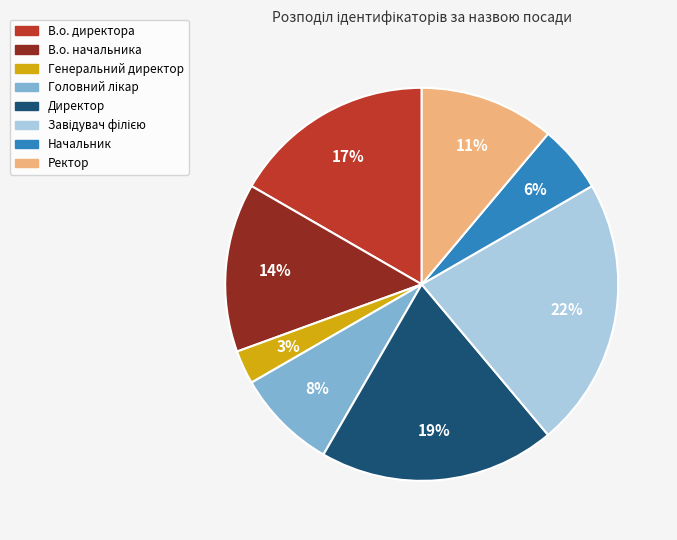

Count the number of slices in the pie.

8